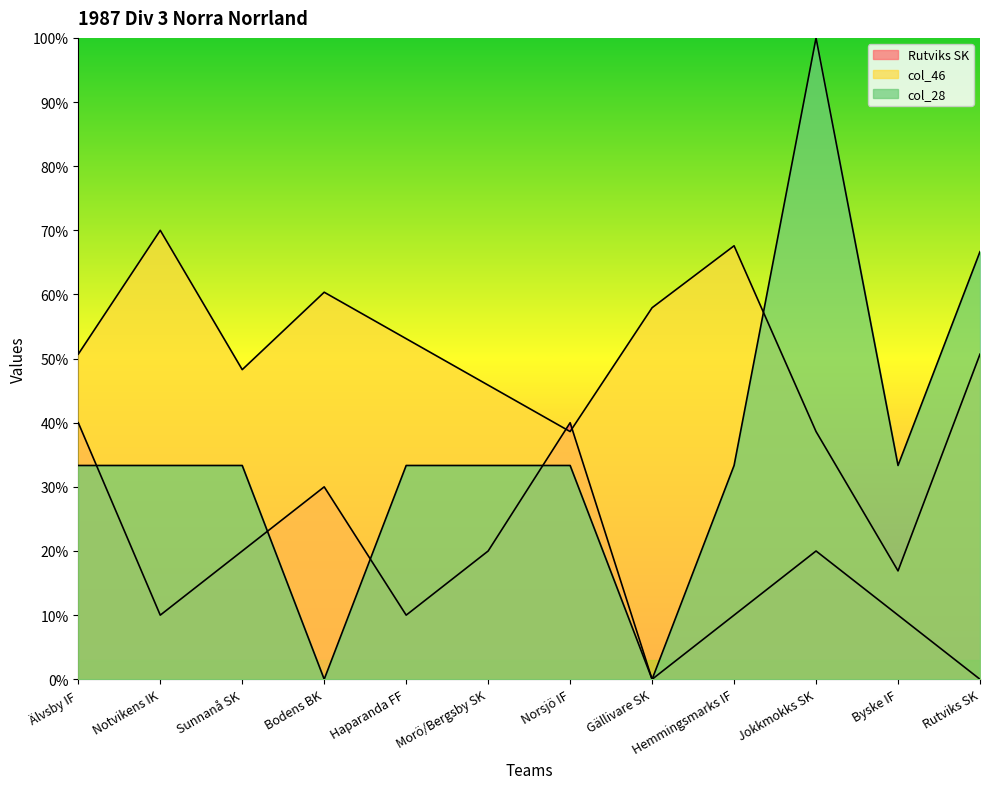

What is the value of the col_46 point at the 9th from the left?

67.6